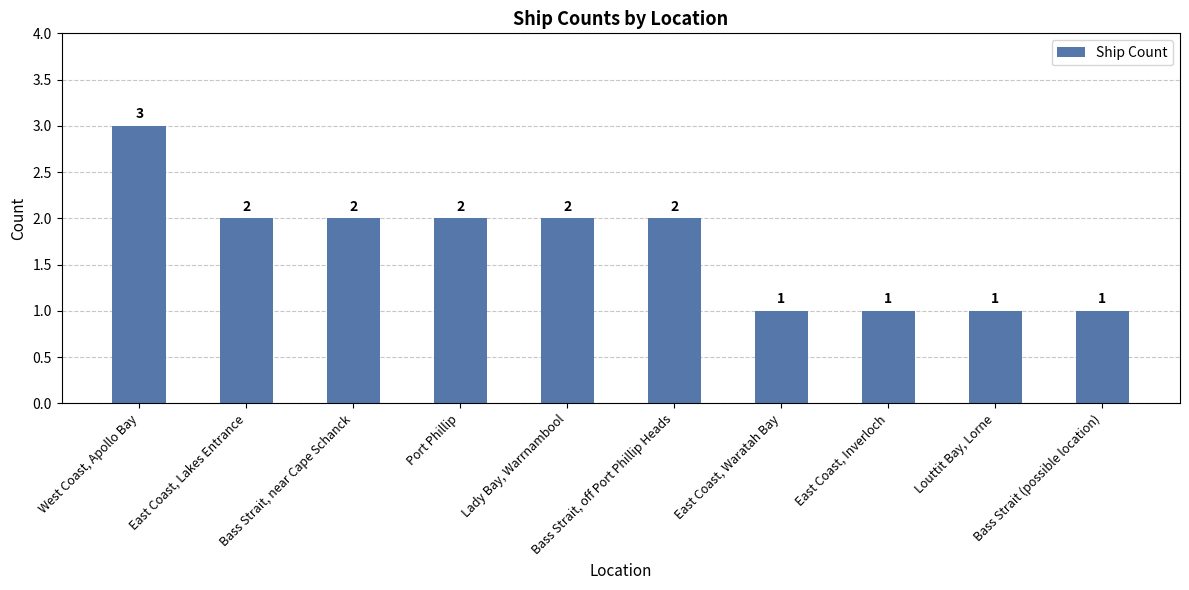

At which category does the chart reach its peak across all series?

West Coast, Apollo Bay